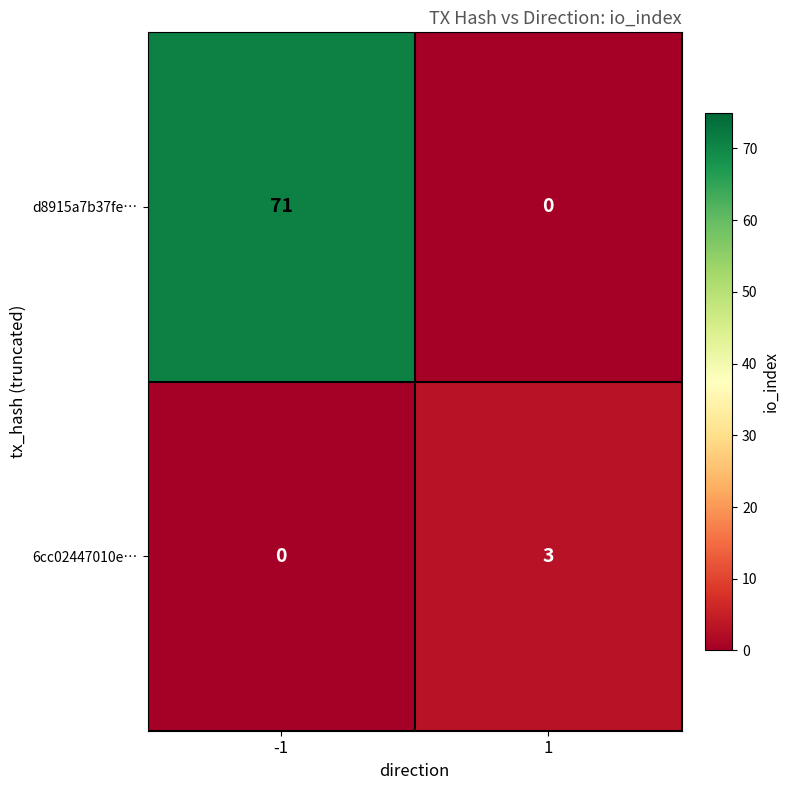

Count the number of data series in this chart.

2